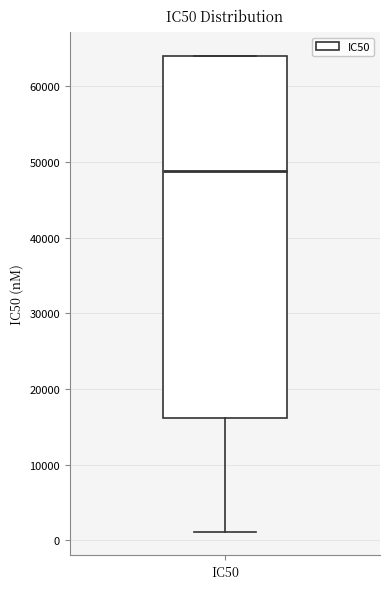

Transcribe this box plot: give where the median line is, the range the box spans, and where the two whiskers end, as read against the y-axis. The values are not printed on the chart, so give them approximately, as read against the axis.

median 49000, box 16000 to 64000, whiskers 1000 to 64000